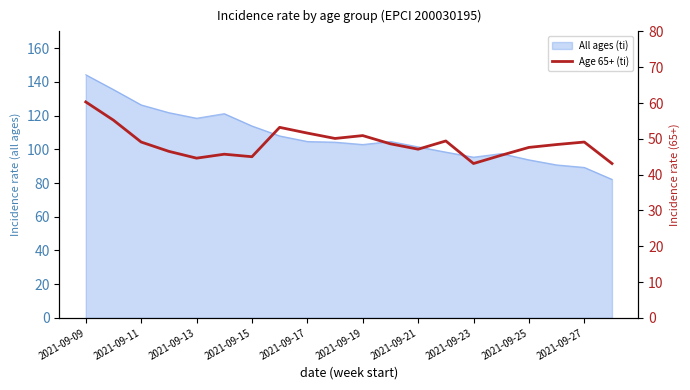

What position from the left is 2021-09-27?

10